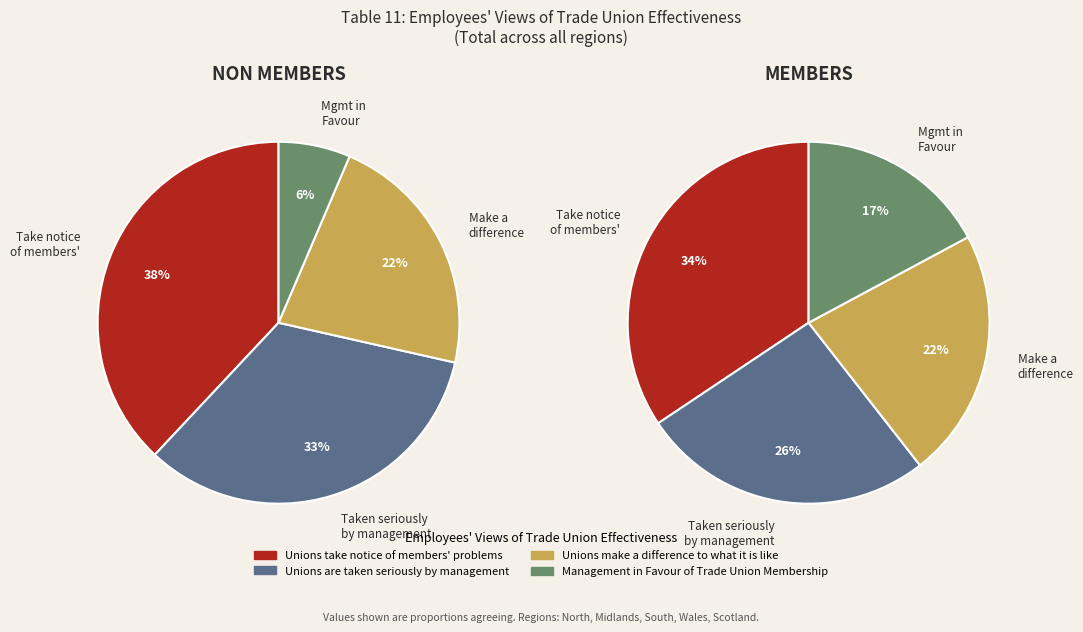

To the nearest percent, what portion does Unions take notice of members' problems represent?

37%